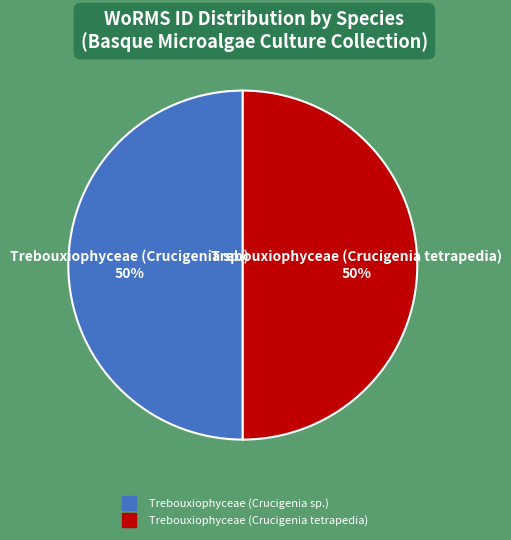

What percentage is the Trebouxiophyceae (Crucigenia sp.) slice, to the nearest percent?

50%